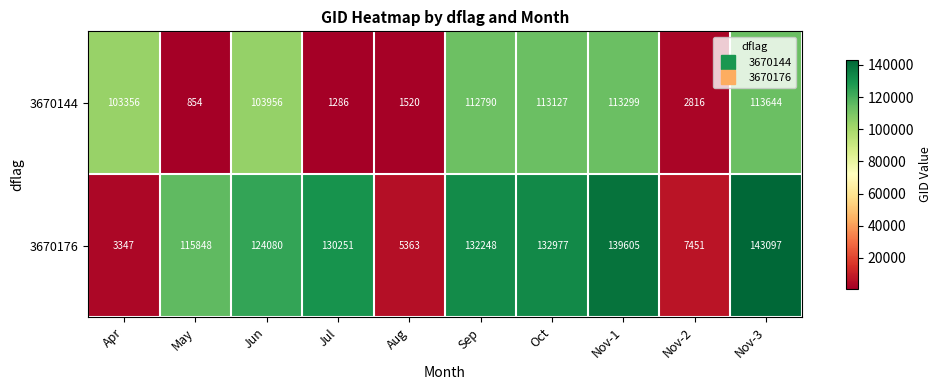

Which series changed the most between Sep and Nov-3?

3670176